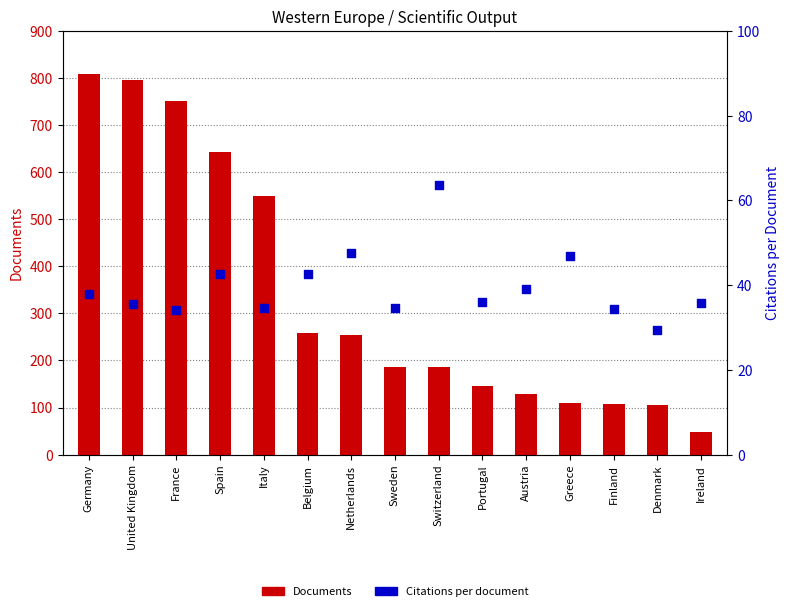

At how many categories does at least one series exceed 260?

5